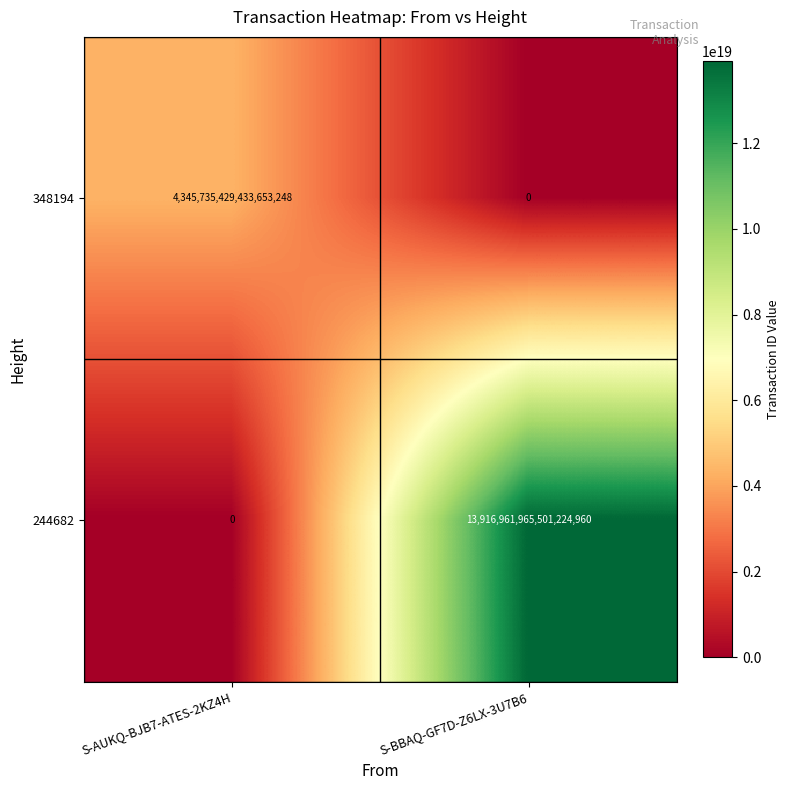

At which category is the sum across all series the highest?

S-BBAQ-GF7D-Z6LX-3U7B6